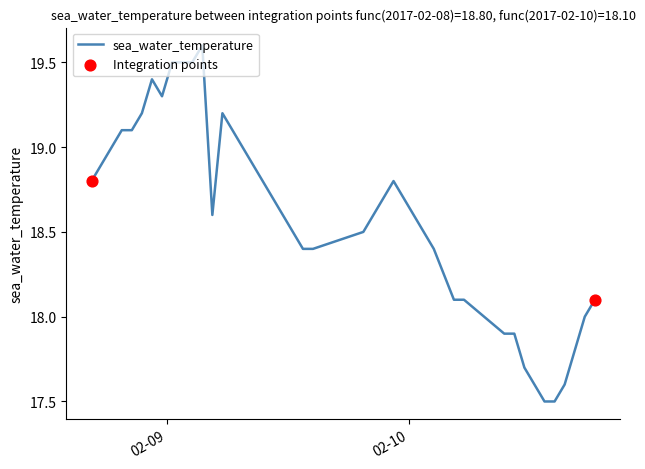

What is the difference between the maximum and minimum values?

2.1